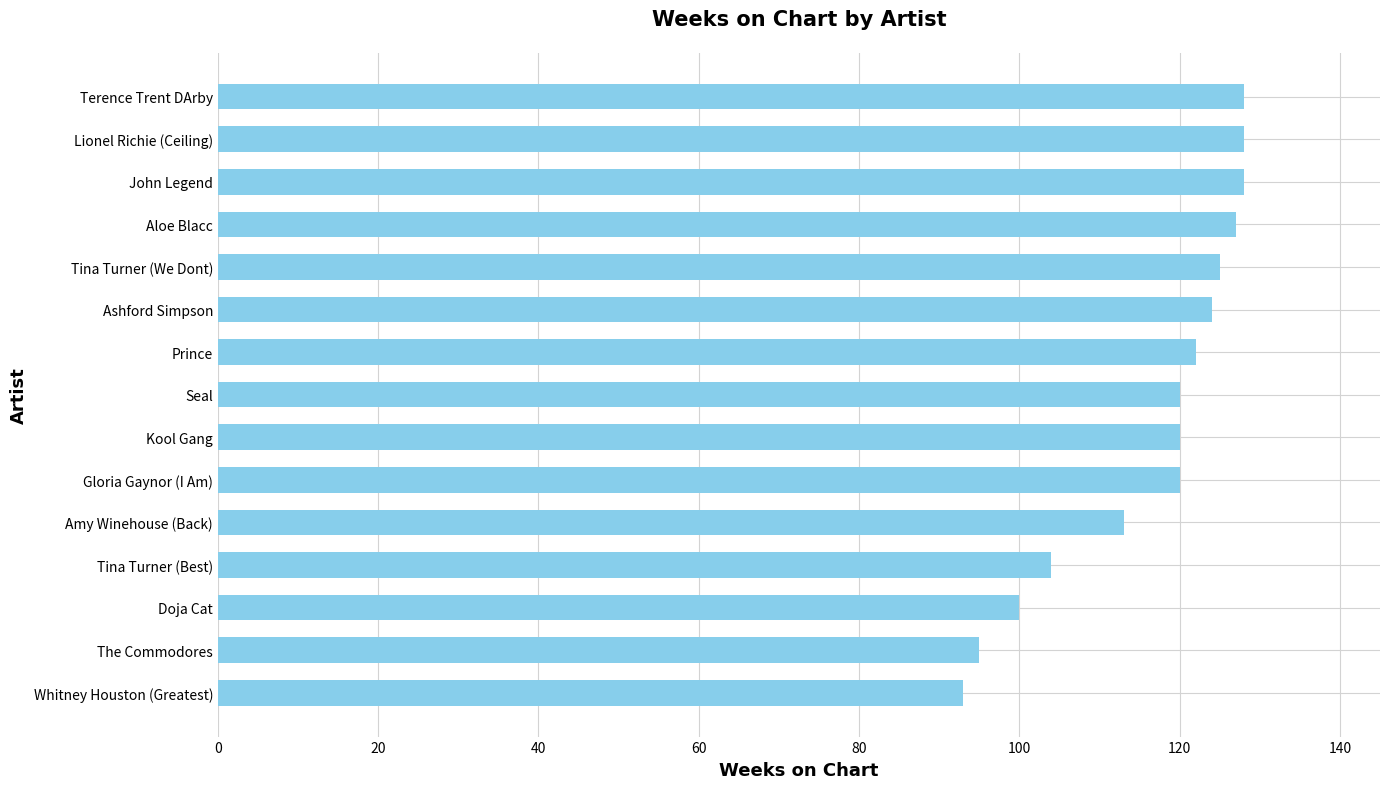

Approximately how many times larger is the value at Tina Turner (We Dont) compared to Amy Winehouse (Back)?

1.1